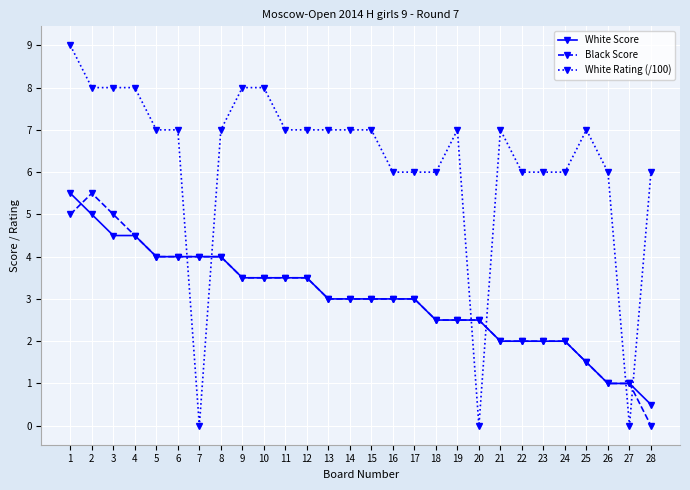

Which series ends up on top after the final intersection of White Score and White Rating (/100)?

White Rating (/100)